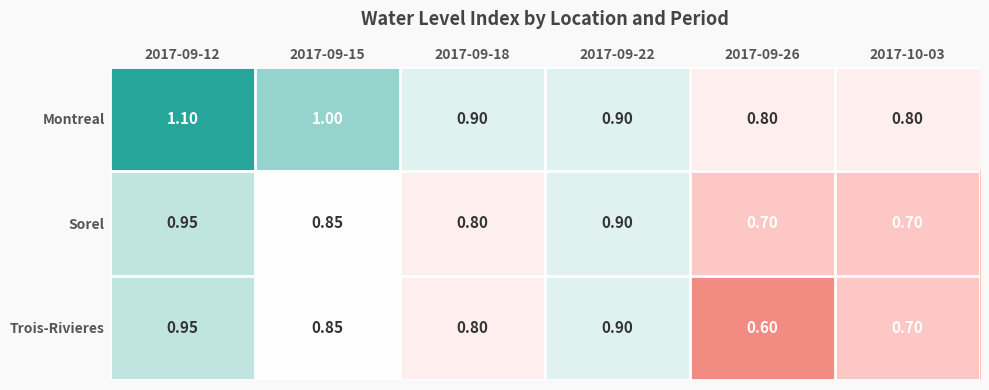

At which category does the chart reach its minimum across all series?

2017-09-26